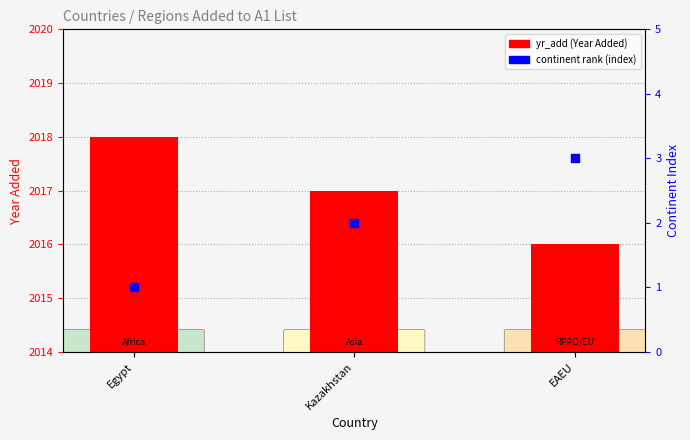

At which category is the sum across all series the highest?

Egypt